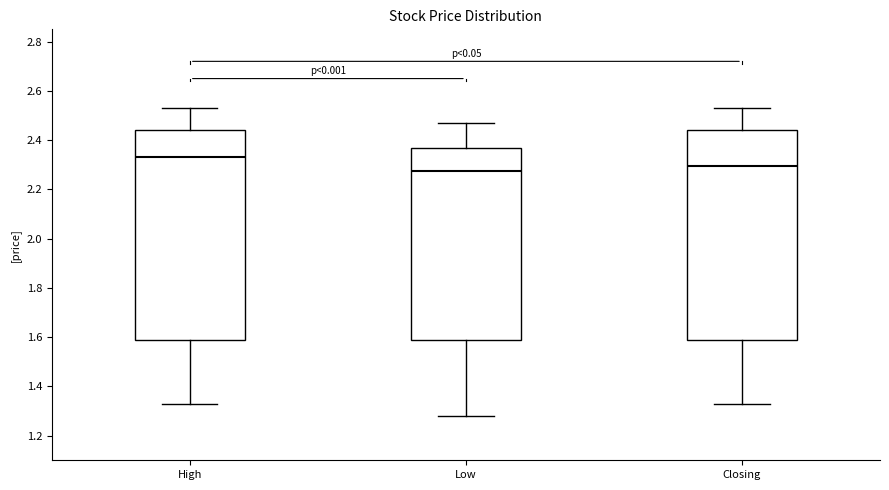

Reading left to right, read every box against the y-axis: the position of its median line, the range the box covers, and the ends of its whiskers. The values are not printed on the chart, so give them approximately, as read against the axis.

High: median 2.34, box 1.60 to 2.44, whiskers 1.34 to 2.54
Low: median 2.28, box 1.60 to 2.38, whiskers 1.28 to 2.48
Closing: median 2.30, box 1.60 to 2.44, whiskers 1.34 to 2.54